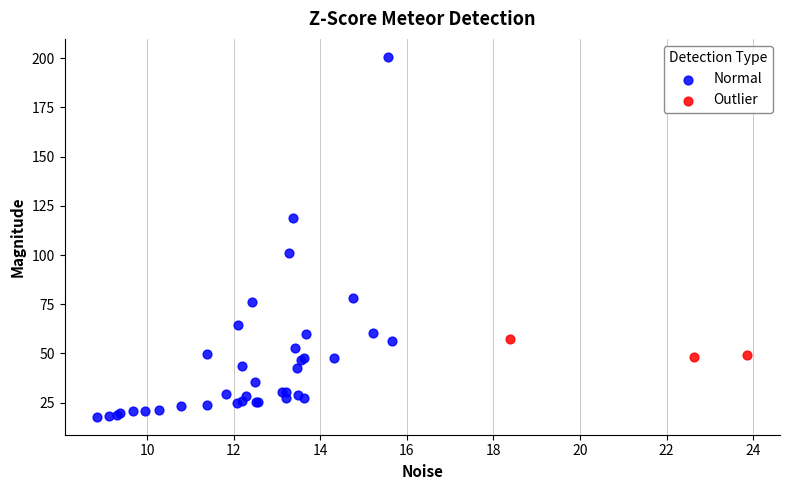

Which series contains the lowest Y value?

Normal